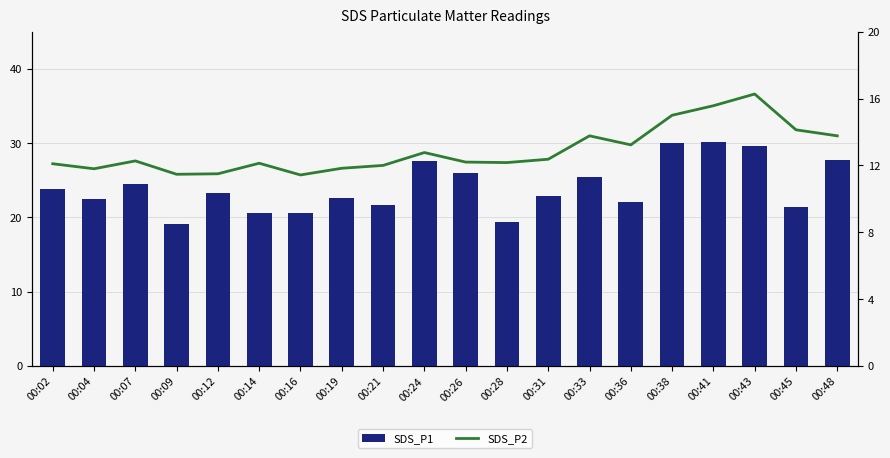

What is the maximum value for SDS_P2?

16.3